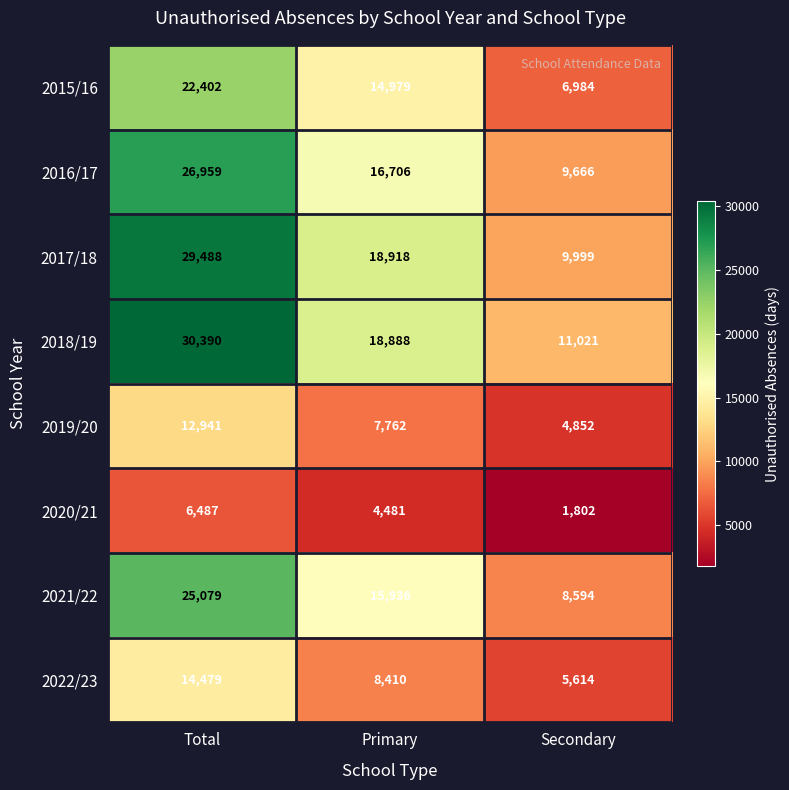

The value of 2018/19 at Primary is 31898. True or false?

False